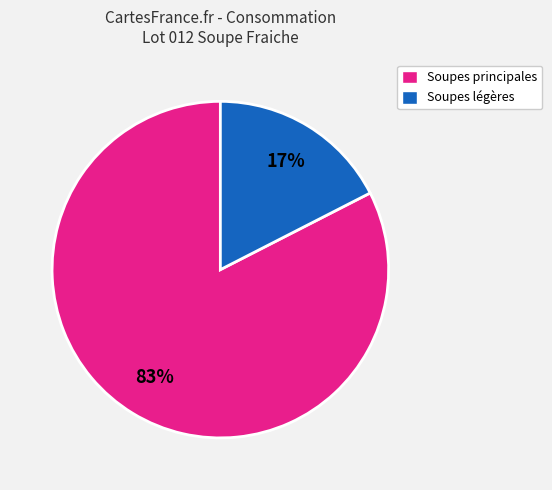

Combined, do Soupes légères and Soupes principales account for over 50%?

Yes